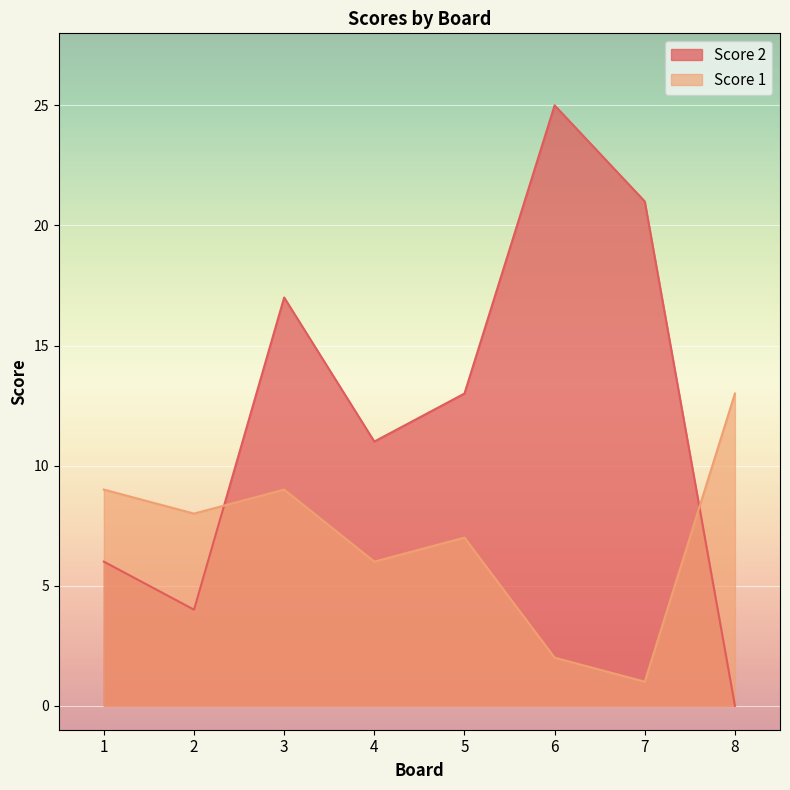

How many values in the Score 2 series exceed 13?

3